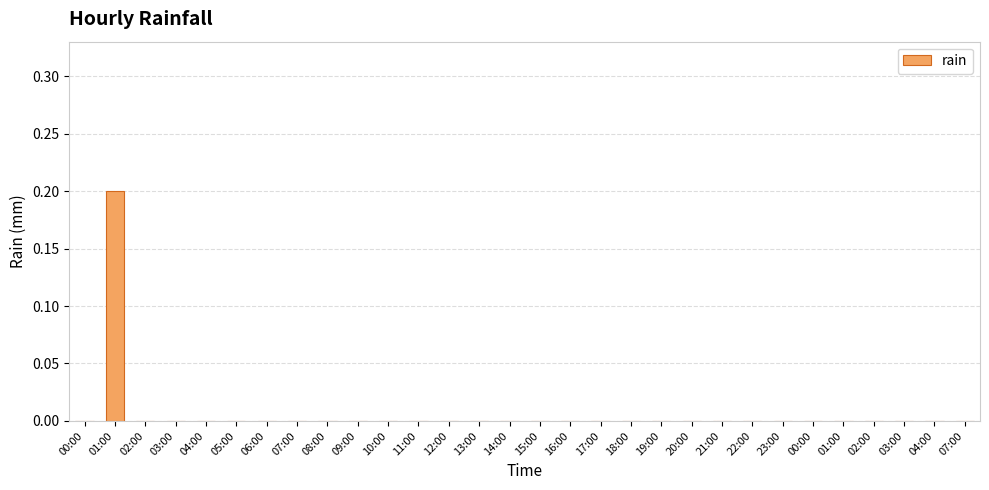

Reading right to left, transcribe all the data shown in this chart.

07:00=0.0	04:00=0.0	03:00=0.0	02:00=0.0	01:00=0.0	00:00=0.0	23:00=0.0	22:00=0.0	21:00=0.0	20:00=0.0	19:00=0.0	18:00=0.0	17:00=0.0	16:00=0.0	15:00=0.0	14:00=0.0	13:00=0.0	12:00=0.0	11:00=0.0	10:00=0.0	09:00=0.0	08:00=0.0	07:00=0.0	06:00=0.0	05:00=0.0	04:00=0.0	03:00=0.0	02:00=0.0	01:00=0.2	00:00=0.0